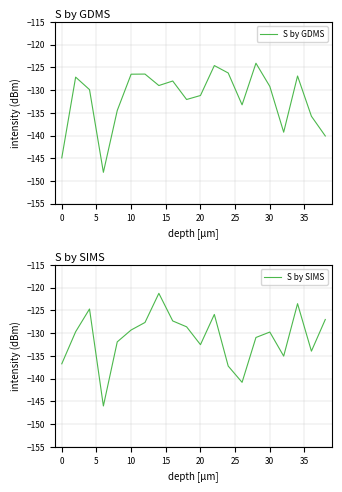

How many data points does each series have?

20